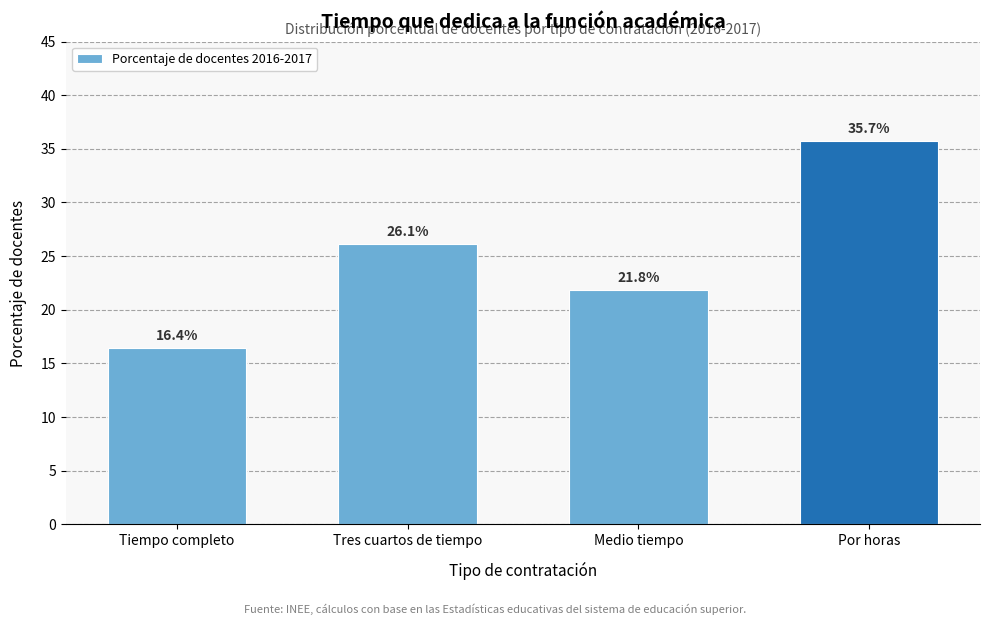

Reading right to left, extract all data points from this chart.

Por horas=35.7	Medio tiempo=21.8	Tres cuartos de tiempo=26.1	Tiempo completo=16.4